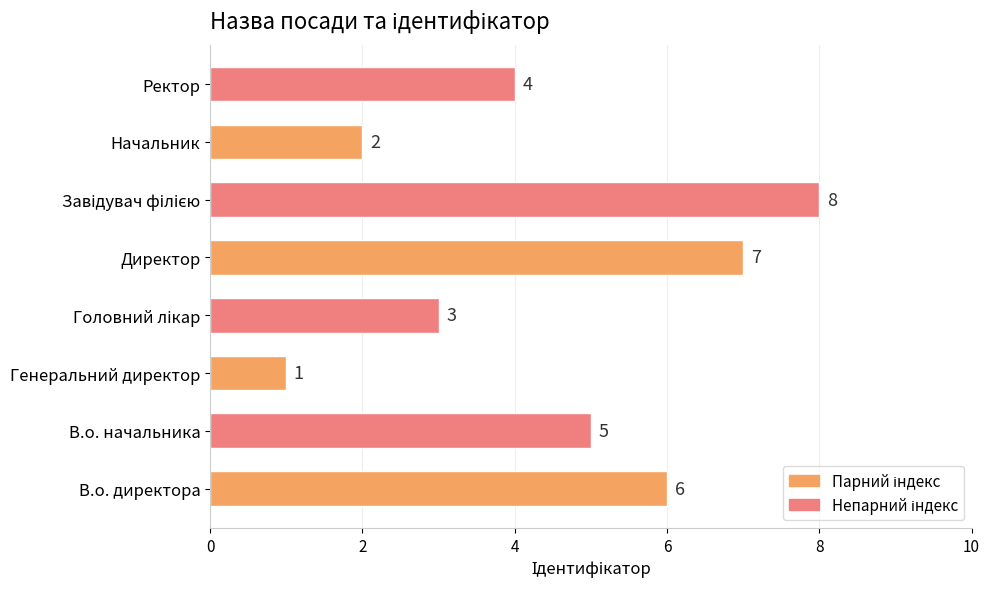

What is the maximum value shown in the chart?

8